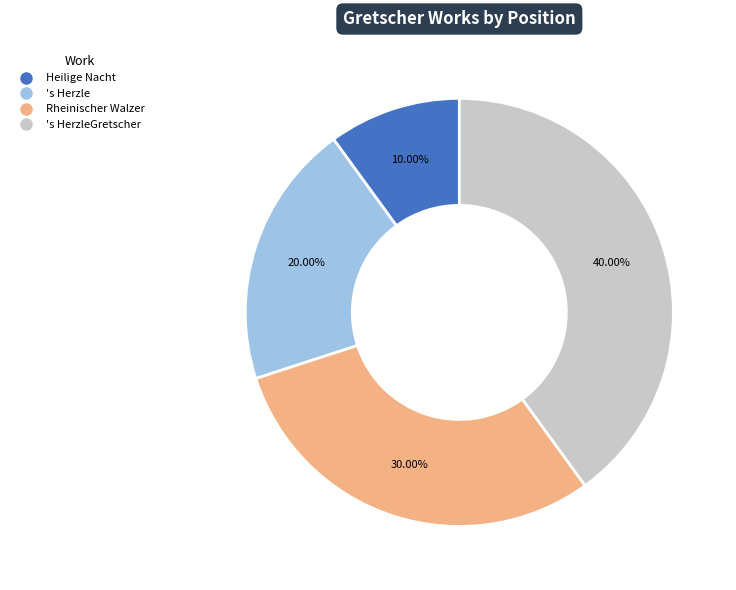

The 's HerzleGretscher slice represents 49% of the pie. True or false?

False